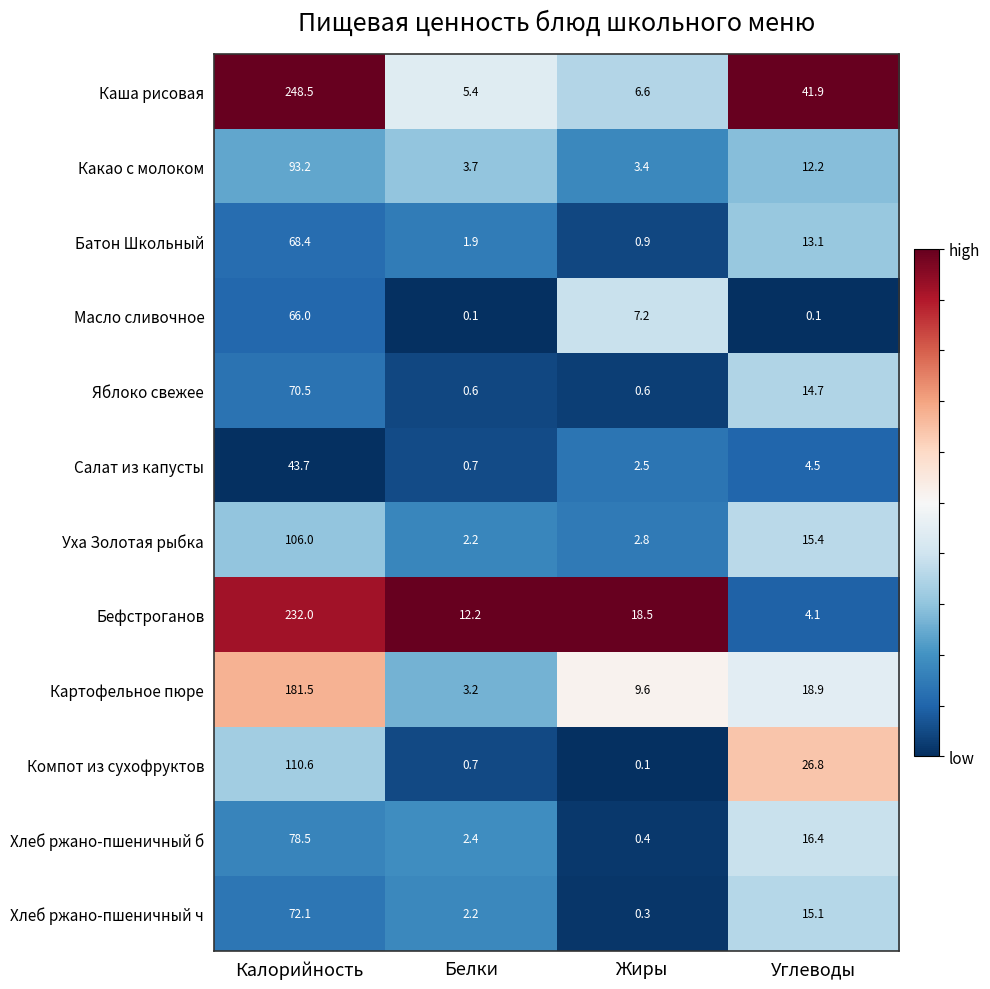

Which series has the largest total across all categories?

Каша рисовая